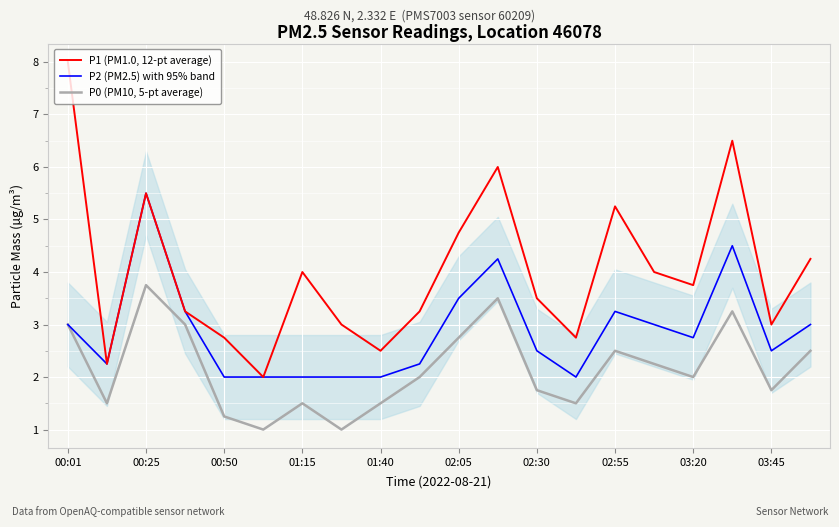

List the series in order of their peak value, highest first.

P1 (PM1.0, 12-pt average), P2 (PM2.5) with 95% band, P0 (PM10, 5-pt average)